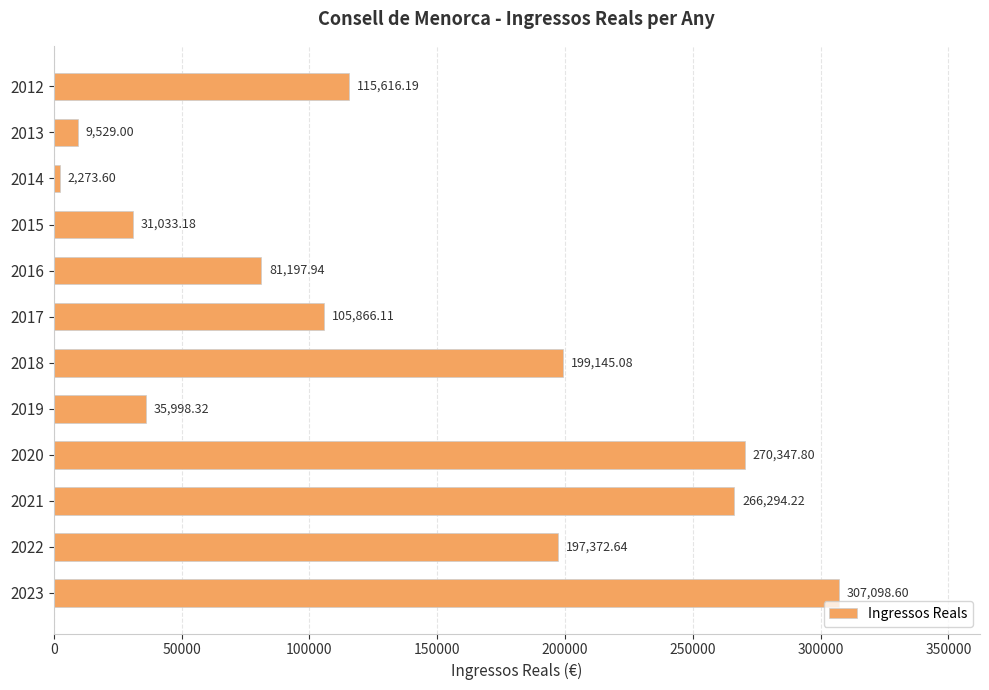

What is the difference between the maximum and minimum values?

304825.0